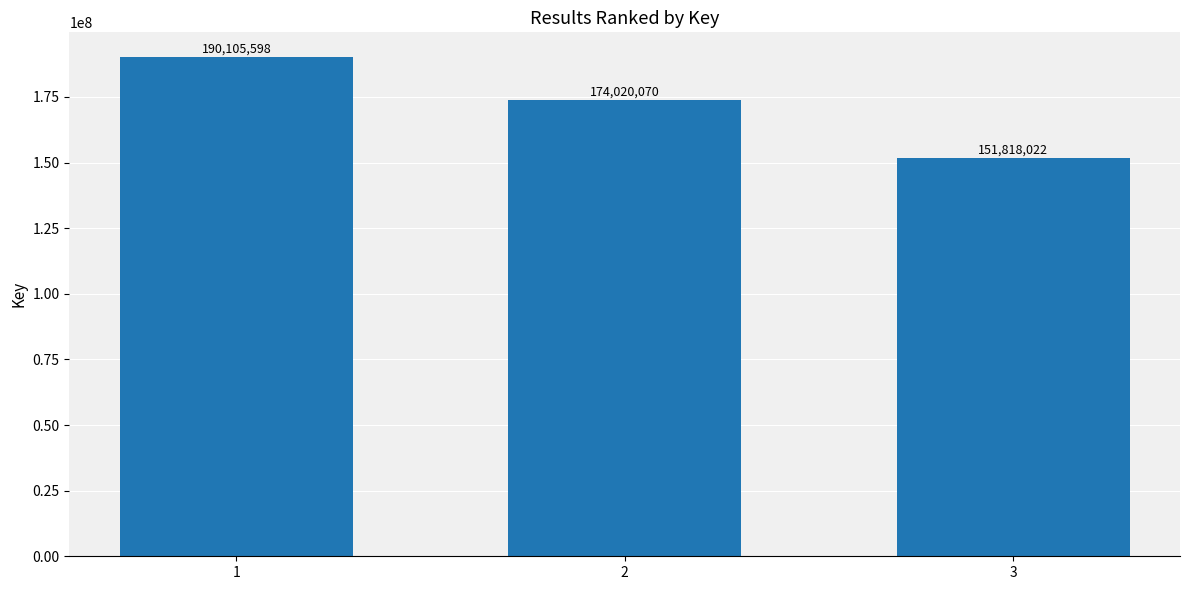

What is the difference between the maximum and minimum values?

38287576